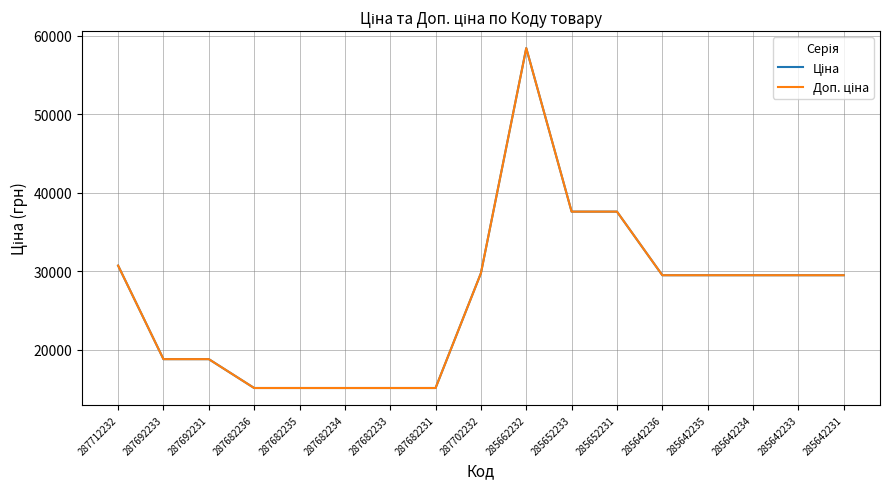

Does the chart display data point markers on the line(s)?

No